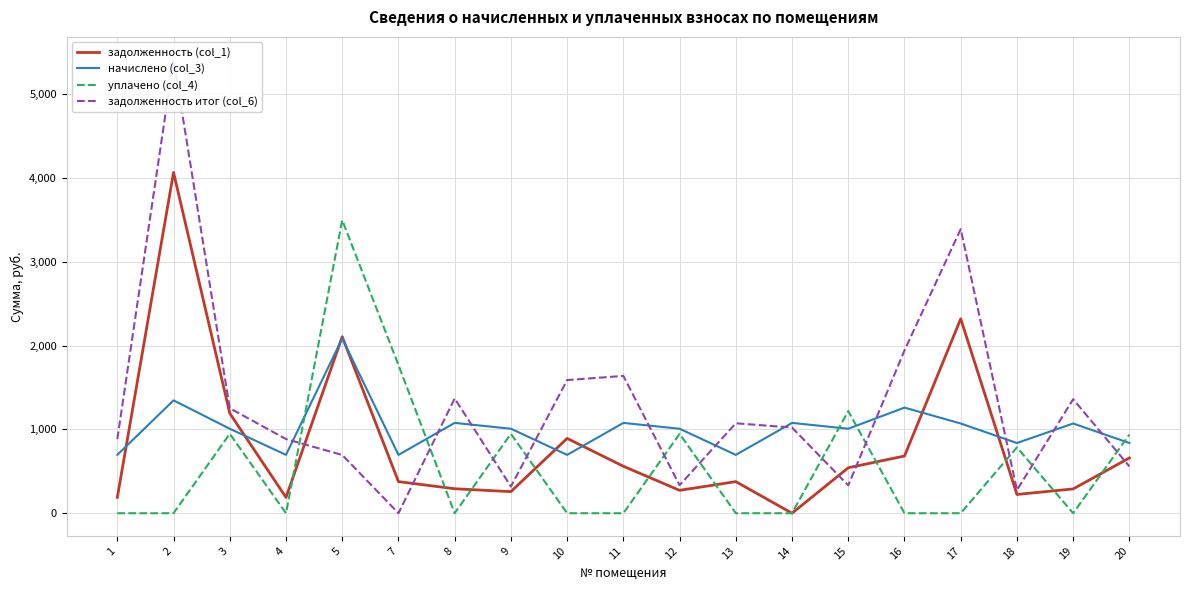

What is the difference between the maximum and second lowest values in the задолженность итог (col_6) series?

5136.0